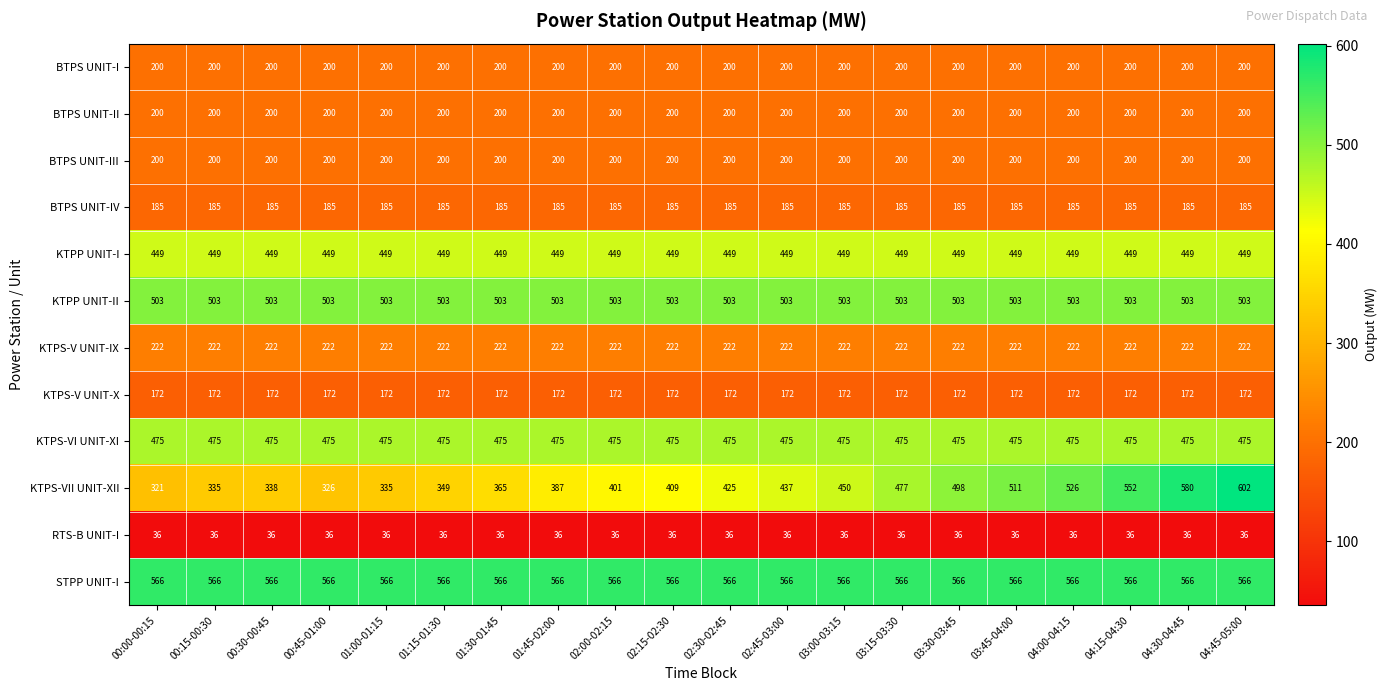

The KTPS-VI UNIT-XI series shows 201 at 00:45-01:00. True or false?

False